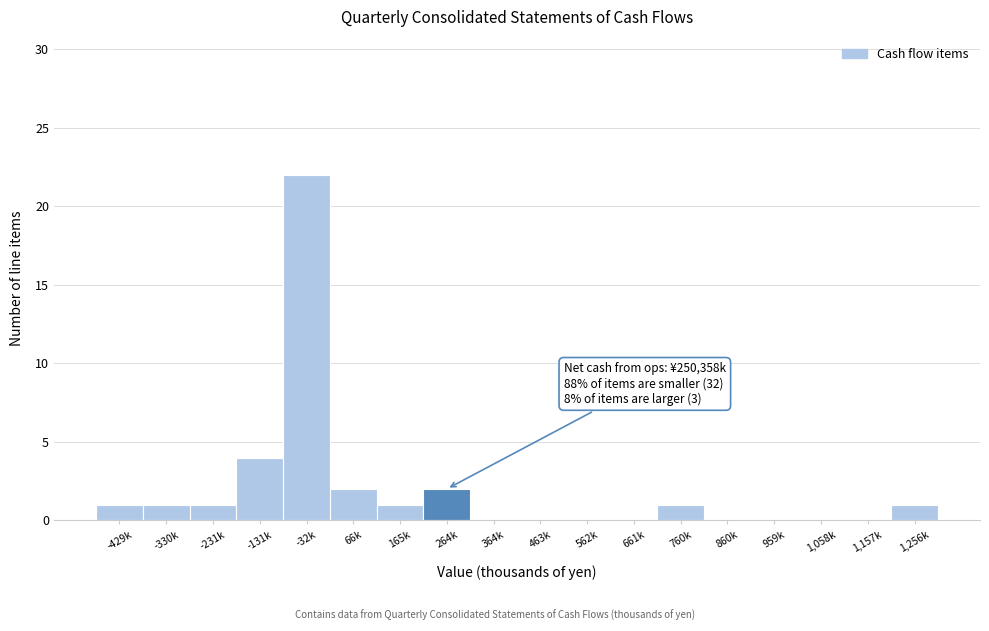

Reading left to right, extract all data points from this chart.

-429k=1	-330k=1	-231k=1	-131k=4	-32k=22	66k=2	165k=1	264k=2	364k=0	463k=0	562k=0	661k=0	760k=1	860k=0	959k=0	1,058k=0	1,157k=0	1,256k=1